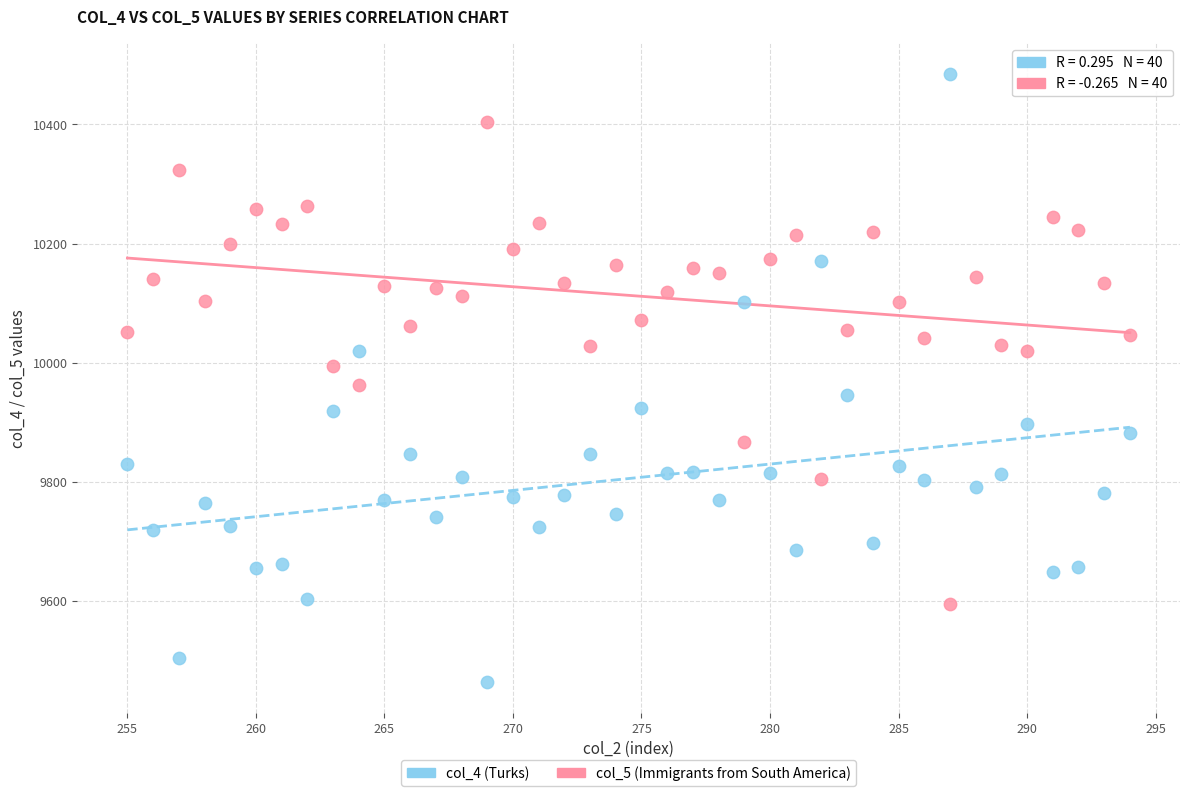

Across all data points, what is the range of X values (max minus min)?

39